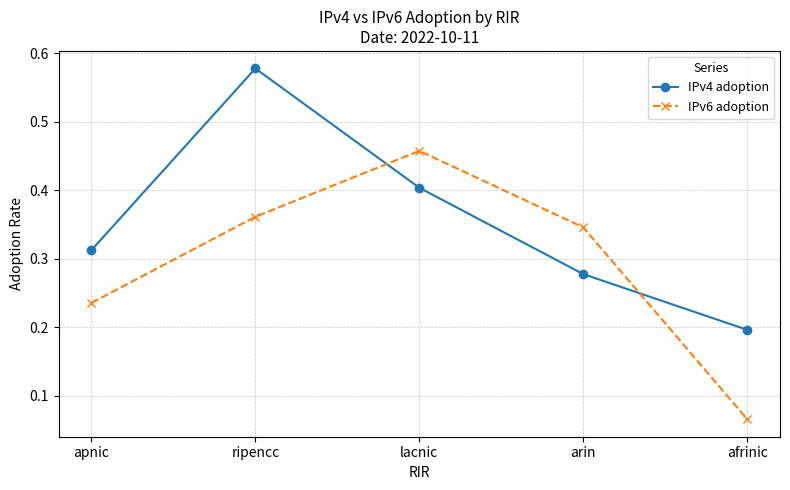

At which category does the chart reach its minimum across all series?

afrinic